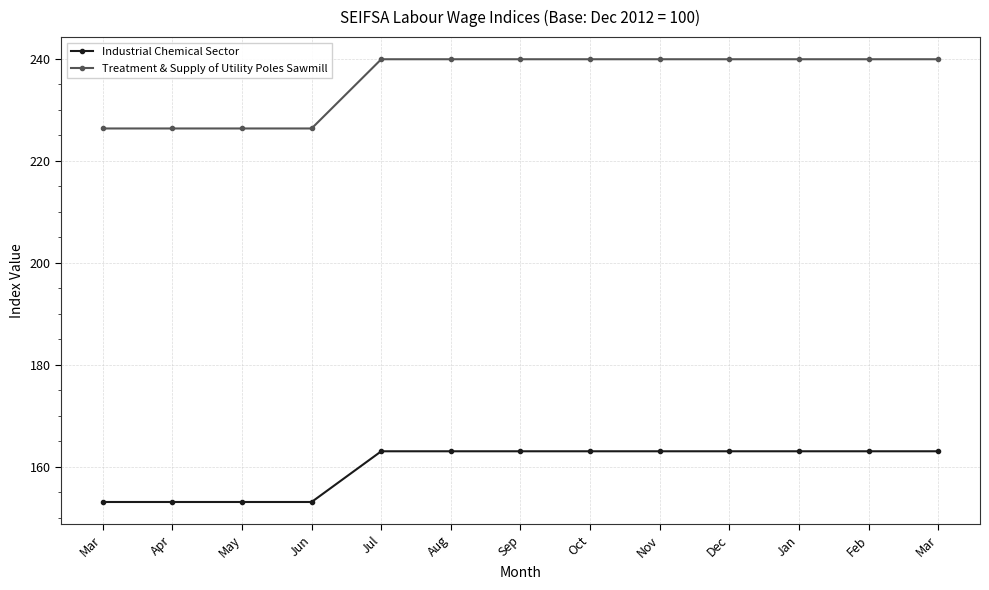

What value does the Treatment & Supply of Utility Poles Sawmill series have at Oct?

239.9